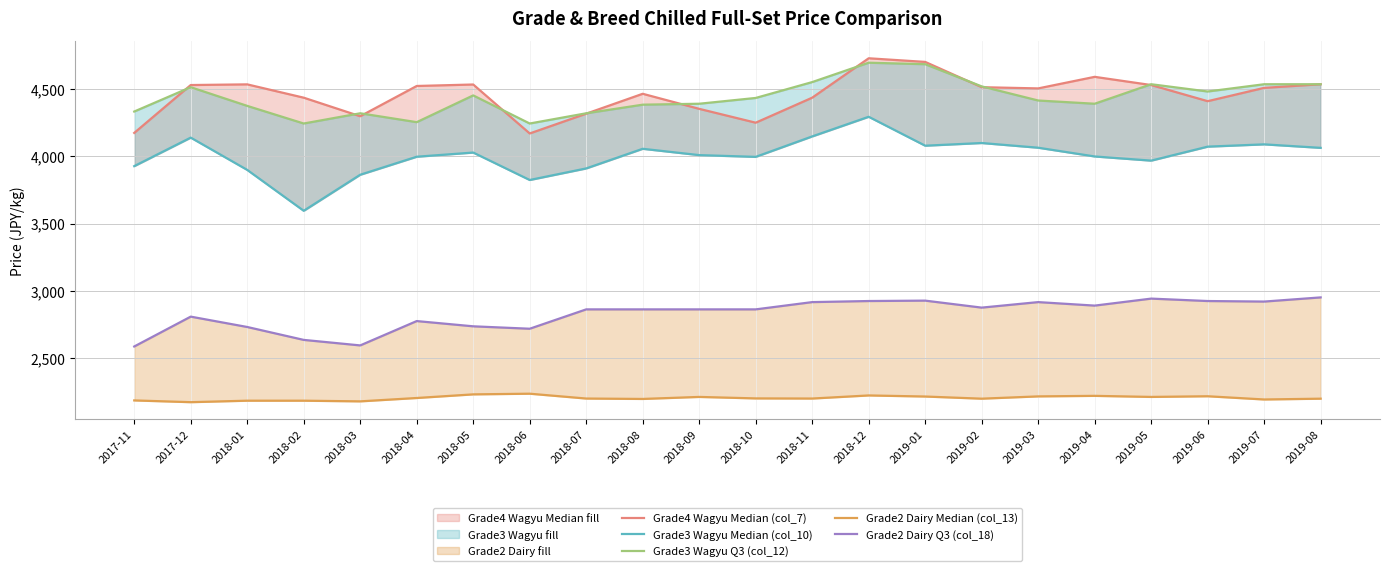

Reading left to right, what are all the values shown in this chart?

Grade4 Wagyu Median (col_7): 2017-11=4174	2017-12=4530	2018-01=4535	2018-02=4436	2018-03=4298	2018-04=4523	2018-05=4534	2018-06=4170	2018-07=4317	2018-08=4465	2018-09=4353	2018-10=4250	2018-11=4436	2018-12=4729	2019-01=4702	2019-02=4514	2019-03=4505	2019-04=4591	2019-05=4530	2019-06=4410	2019-07=4509	2019-08=4536
Grade3 Wagyu Median (col_10): 2017-11=3927	2017-12=4139	2018-01=3899	2018-02=3595	2018-03=3863	2018-04=3997	2018-05=4028	2018-06=3824	2018-07=3910	2018-08=4056	2018-09=4009	2018-10=3996	2018-11=4148	2018-12=4294	2019-01=4079	2019-02=4099	2019-03=4064	2019-04=3999	2019-05=3968	2019-06=4072	2019-07=4089	2019-08=4063
Grade3 Wagyu Q3 (col_12): 2017-11=4333	2017-12=4514	2018-01=4375	2018-02=4244	2018-03=4320	2018-04=4254	2018-05=4453	2018-06=4244	2018-07=4320	2018-08=4384	2018-09=4391	2018-10=4434	2018-11=4552	2018-12=4696	2019-01=4685	2019-02=4520	2019-03=4415	2019-04=4391	2019-05=4536	2019-06=4482	2019-07=4536	2019-08=4536
Grade2 Dairy Median (col_13): 2017-11=2185	2017-12=2172	2018-01=2183	2018-02=2183	2018-03=2178	2018-04=2203	2018-05=2230	2018-06=2235	2018-07=2199	2018-08=2196	2018-09=2211	2018-10=2200	2018-11=2199	2018-12=2222	2019-01=2214	2019-02=2198	2019-03=2215	2019-04=2219	2019-05=2211	2019-06=2216	2019-07=2192	2019-08=2198
Grade2 Dairy Q3 (col_18): 2017-11=2586	2017-12=2808	2018-01=2731	2018-02=2635	2018-03=2594	2018-04=2775	2018-05=2736	2018-06=2718	2018-07=2862	2018-08=2862	2018-09=2862	2018-10=2862	2018-11=2916	2018-12=2924	2019-01=2927	2019-02=2875	2019-03=2916	2019-04=2890	2019-05=2942	2019-06=2924	2019-07=2920	2019-08=2951